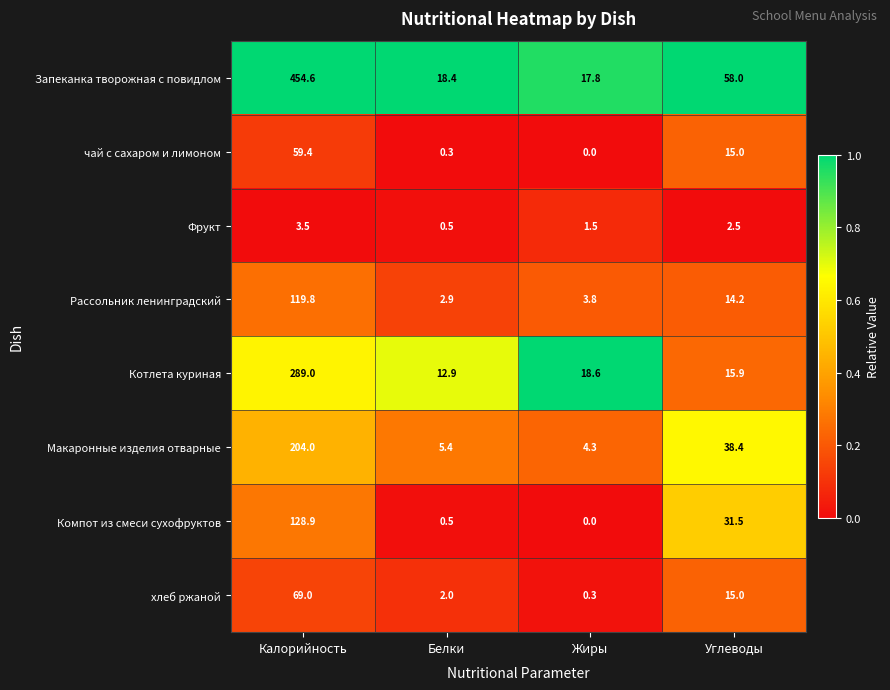

How many values in the Рассольник ленинградский series exceed 14?

2